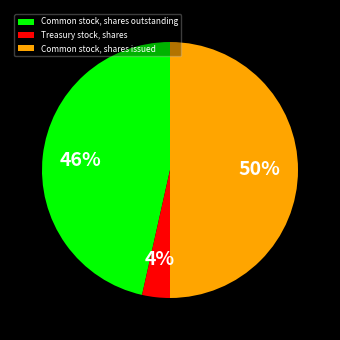

Does Common stock, shares outstanding account for over 50% of the chart?

No